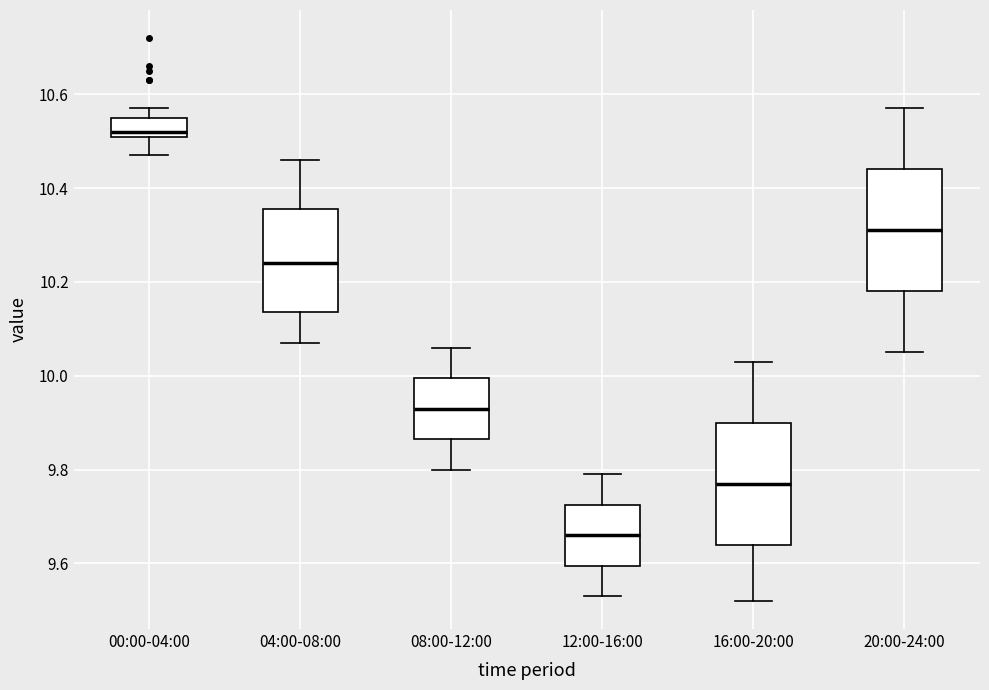

Where is the lower edge of the box for 04:00-08:00 on the y-axis? The values are not printed on the chart, so give them approximately, as read against the axis.

10.14